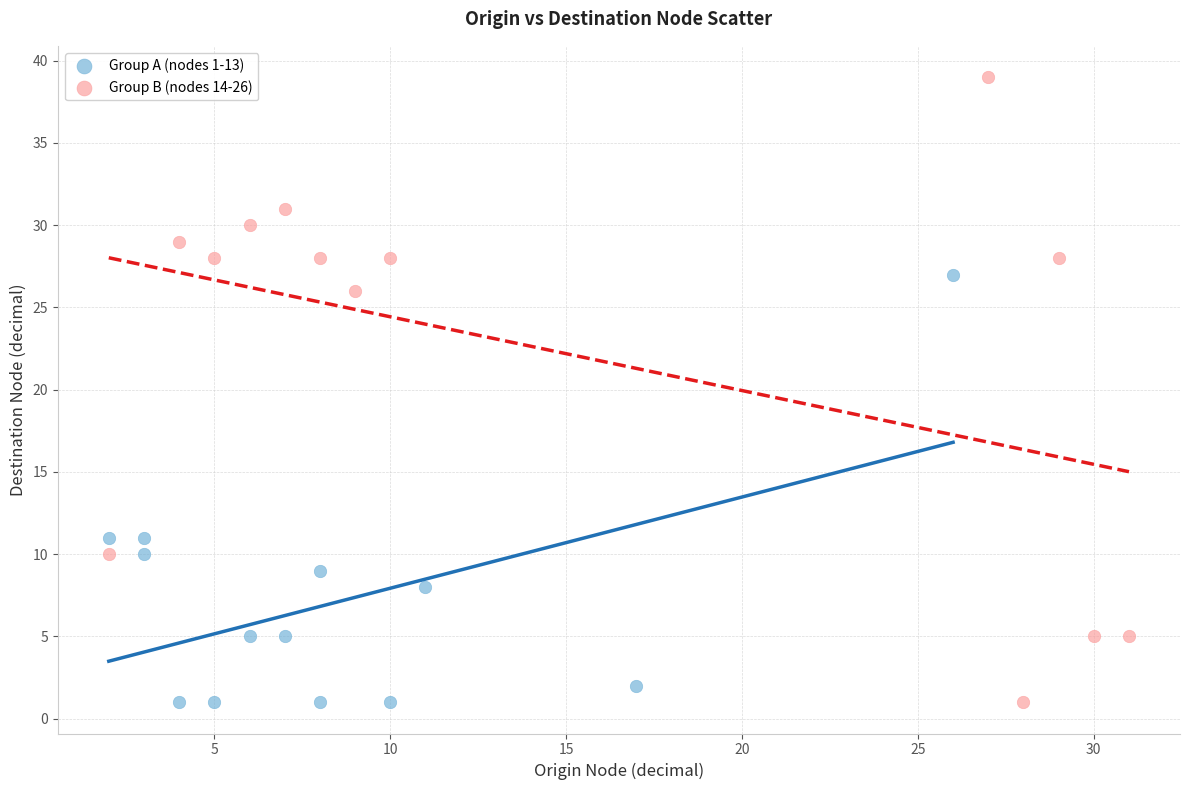

Which series has the widest spread of Y values?

Group B (nodes 14-26)